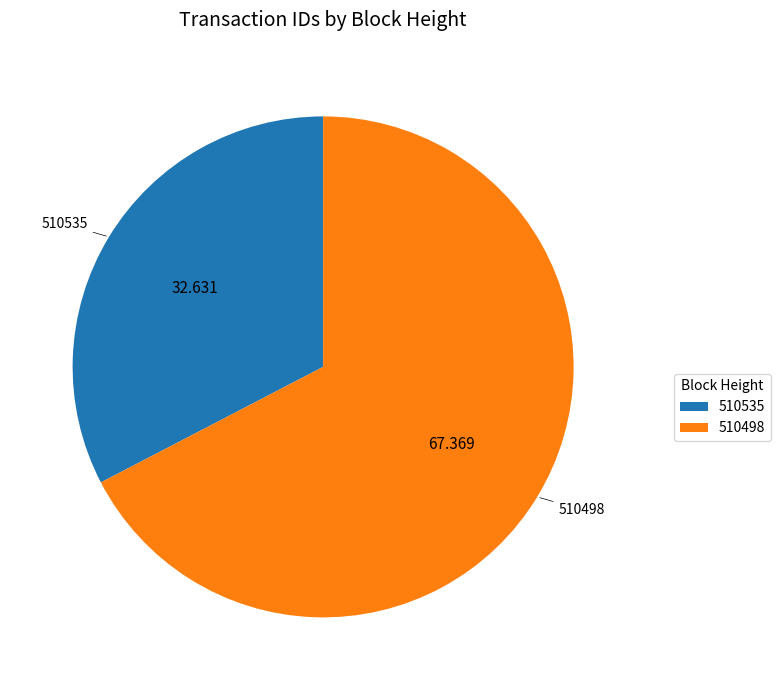

How many slices are in this pie chart?

2